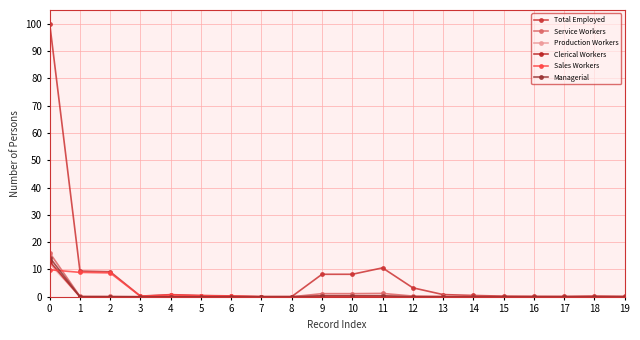

What is the highest value of the Total Employed series?

100.0